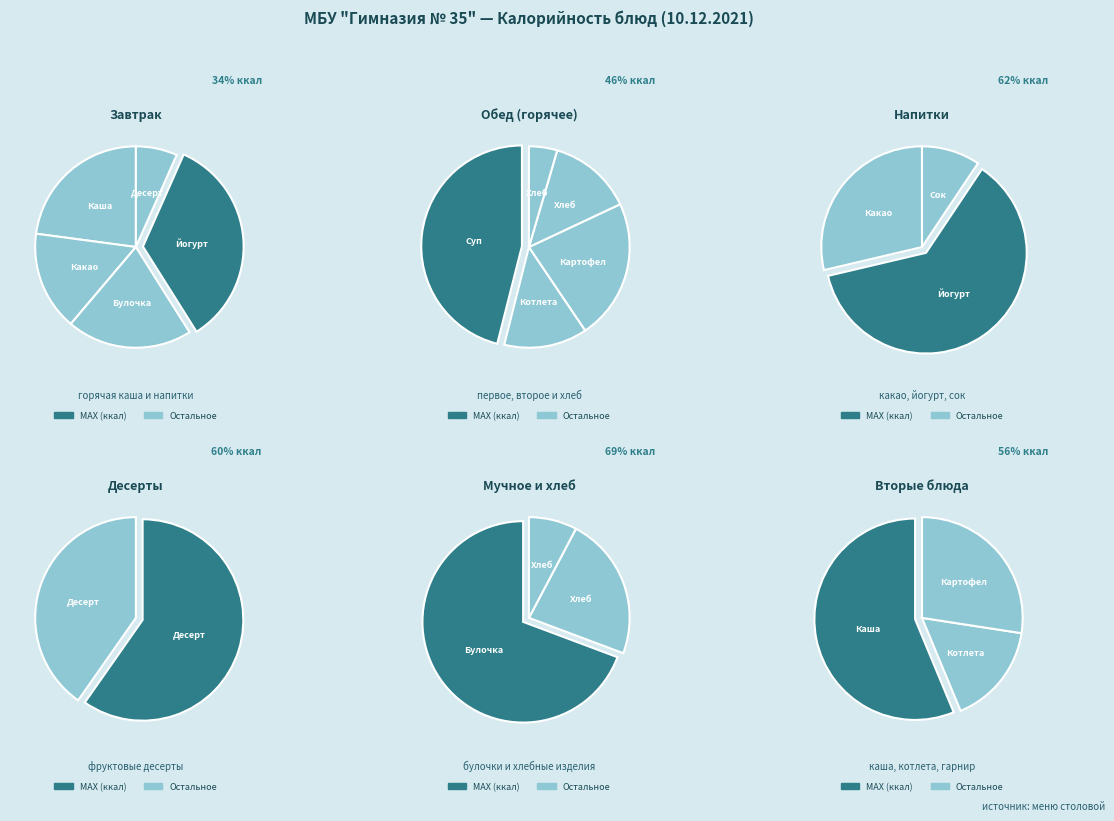

Is Каша молочная геркулесовая the majority of the pie?

No